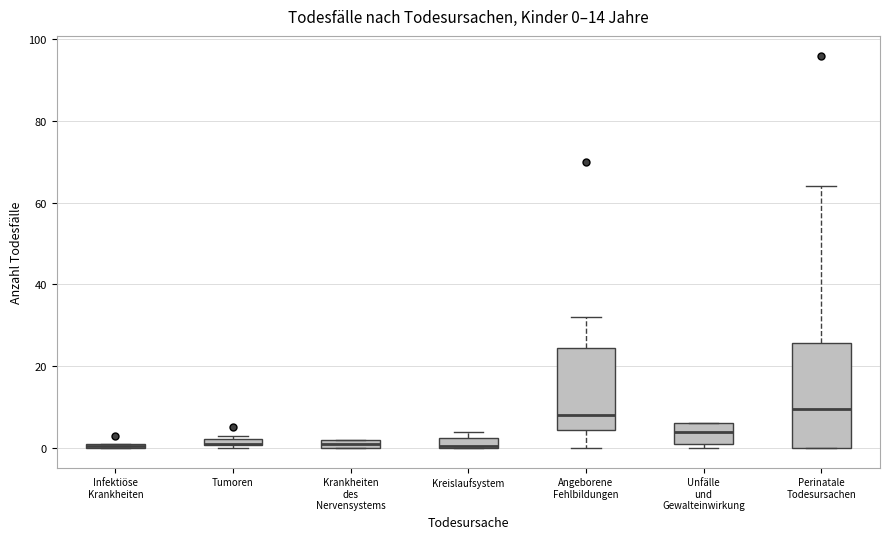

Comparing the boxes themselves (not the whiskers), which one is the tallest?

Perinatale Todesursachen